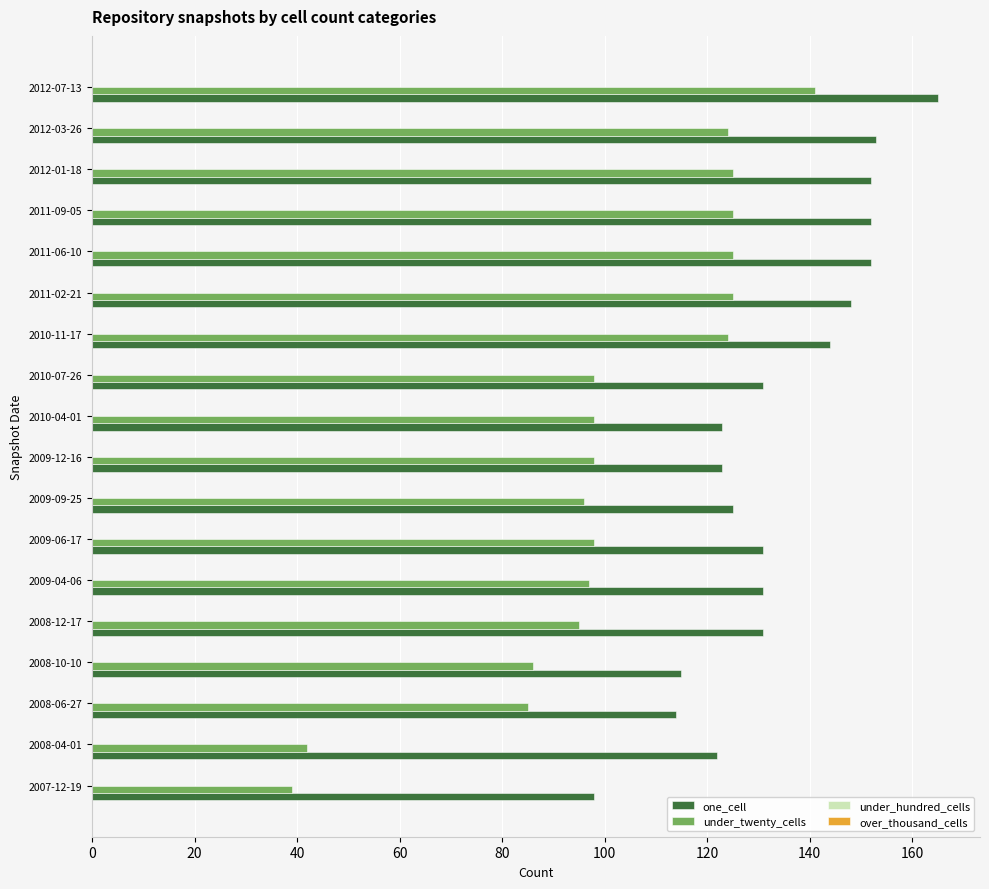

What is the sum of the under_twenty_cells values at 2007-12-19 and 2008-10-10?

125